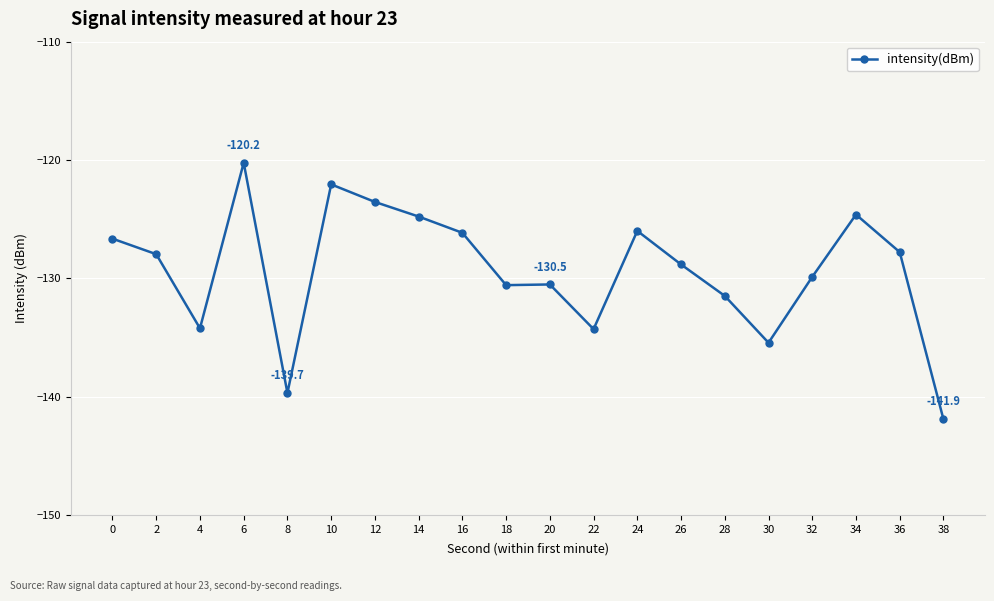

True or false: the data has more than 1 interior local peaks.

True